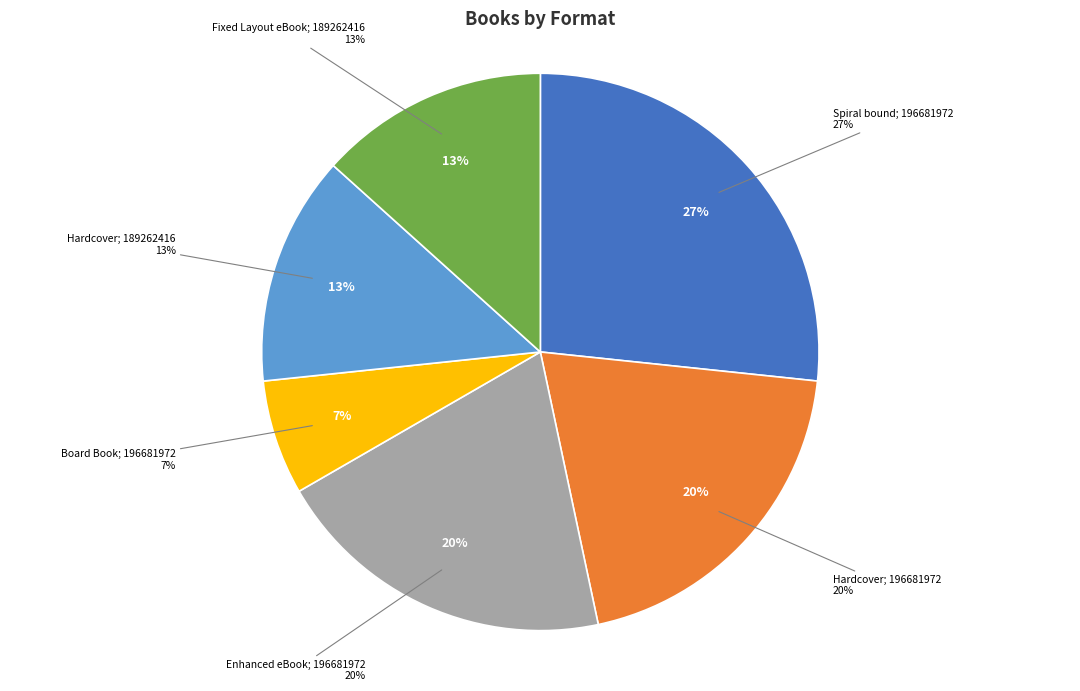

Which has a higher value, Spiral bound (9781665934541) or Hardcover - Big Bug (9781442498976)?

Spiral bound (9781665934541)